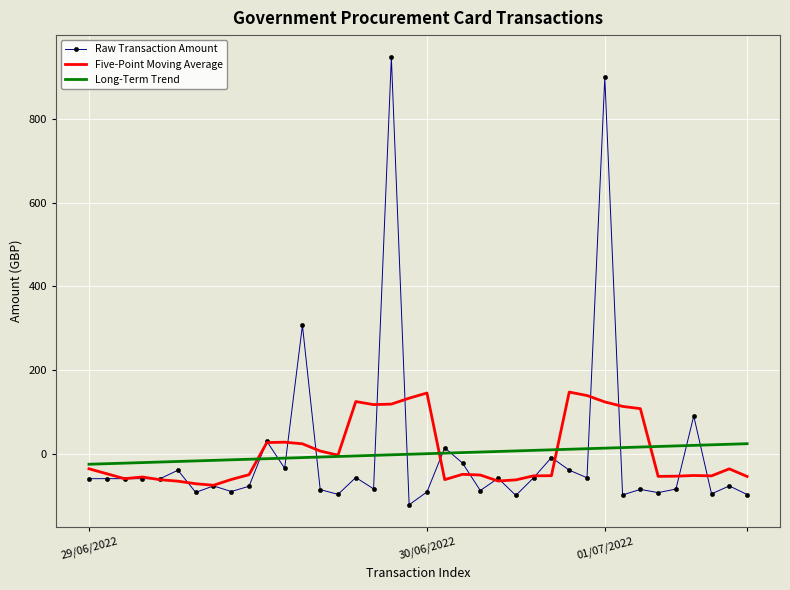

List the series in order of their peak value, lowest first.

Long-Term Trend, Five-Point Moving Average, Raw Transaction Amount